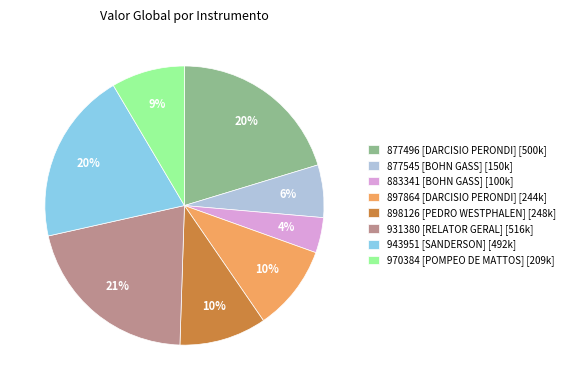

Is it true that 970384 [POMPEO DE MATTOS] is 2% of the pie?

False